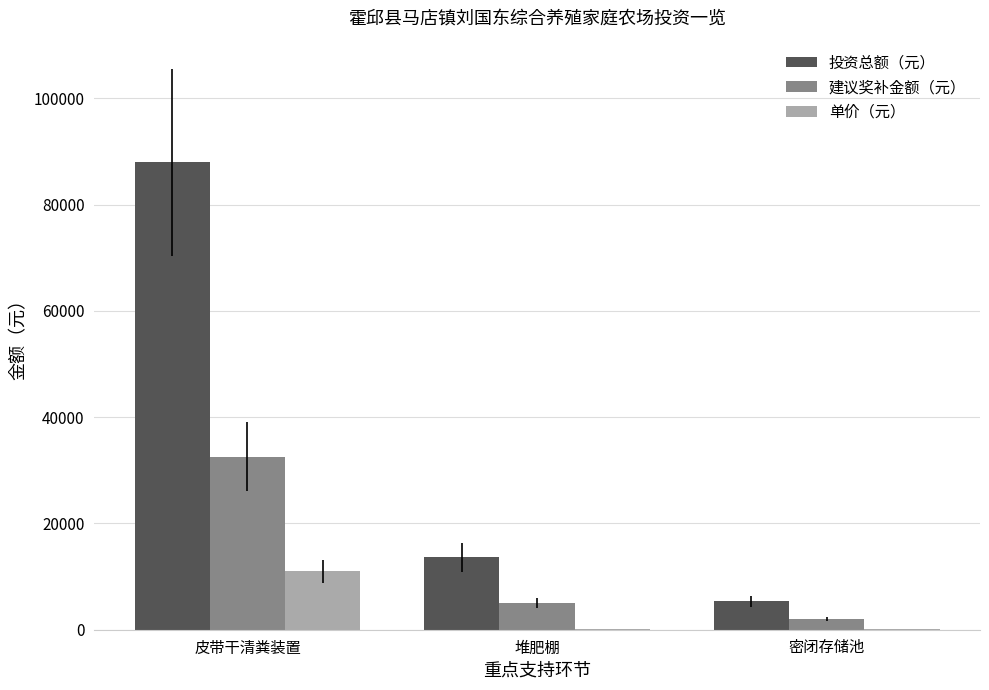

What are all the series names shown in the legend?

投资总额（元）, 建议奖补金额（元）, 单价（元）